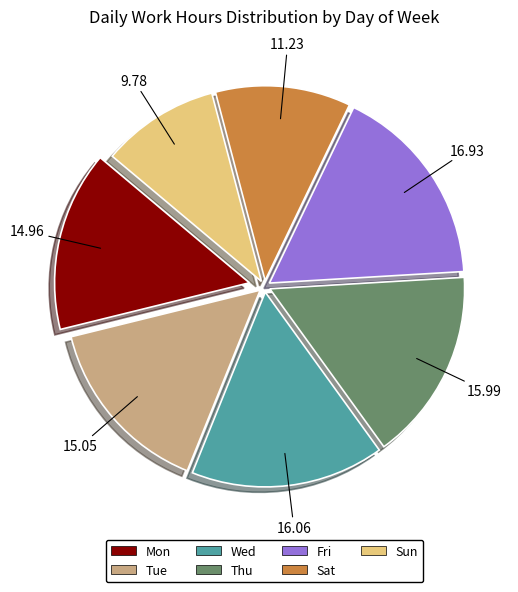

Approximately how many times larger is the value at Wed compared to Mon?

1.1